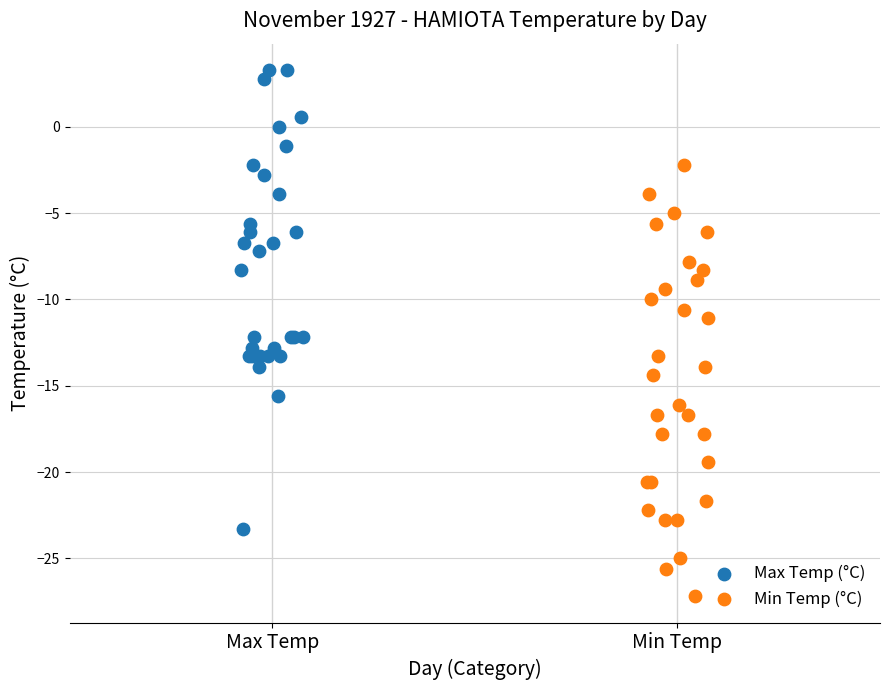

Which series has the widest spread of Y values?

Max Temp (°C)